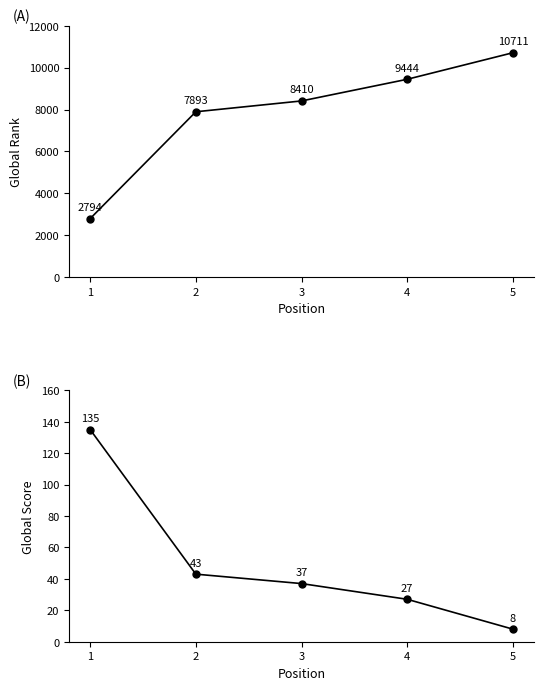

What is the maximum value shown in the chart?

10711